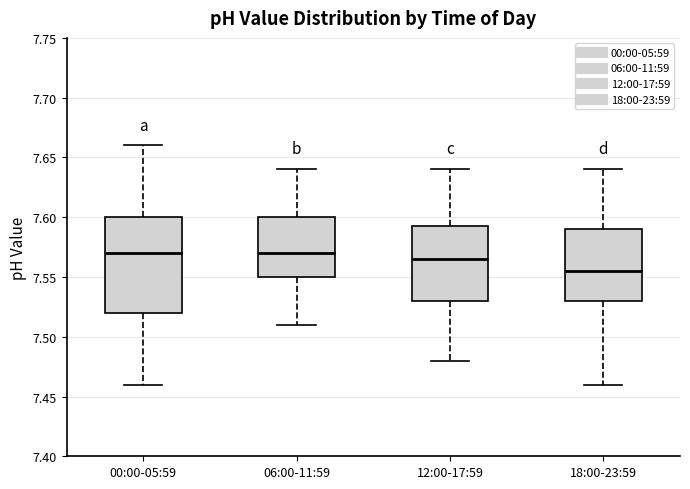

Reading left to right, read every box against the y-axis: the position of its median line, the range the box covers, and the ends of its whiskers. The values are not printed on the chart, so give them approximately, as read against the axis.

00:00-05:59: median 7.570, box 7.520 to 7.600, whiskers 7.460 to 7.660
06:00-11:59: median 7.570, box 7.550 to 7.600, whiskers 7.510 to 7.640
12:00-17:59: median 7.565, box 7.530 to 7.595, whiskers 7.480 to 7.640
18:00-23:59: median 7.555, box 7.530 to 7.590, whiskers 7.460 to 7.640